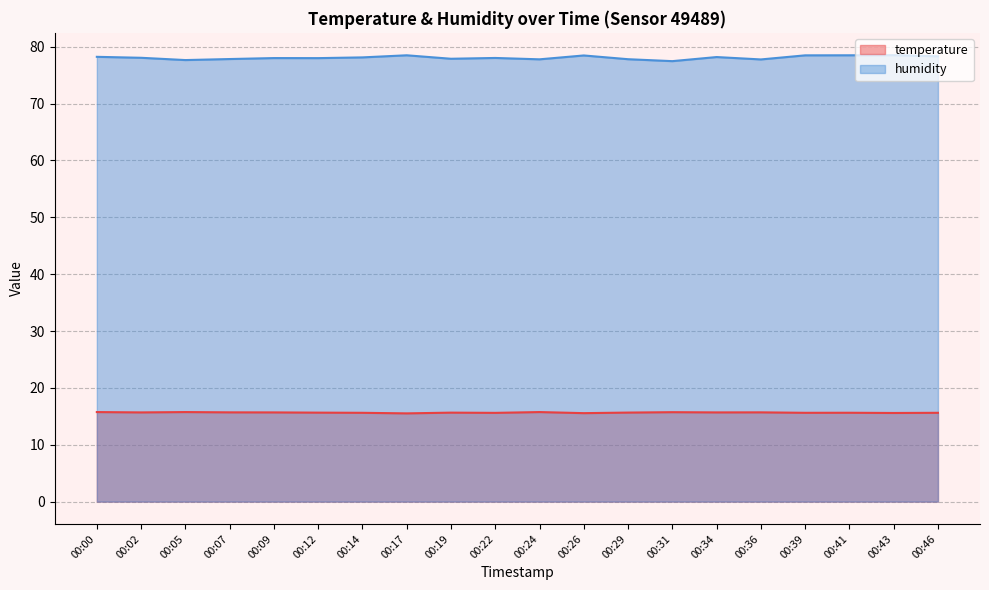

True or false: humidity has more than 1 interior local peaks.

True